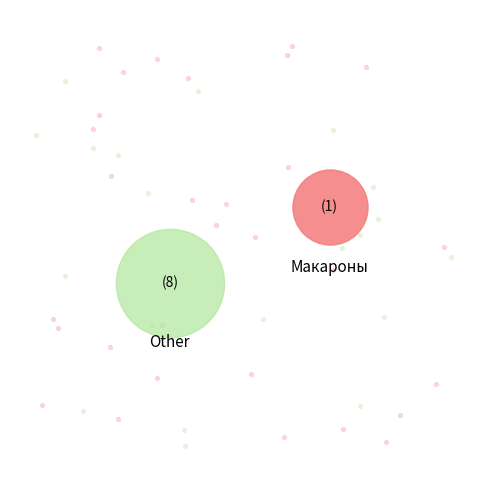

True or false: Мармелад accounts for 5% of the total.

True